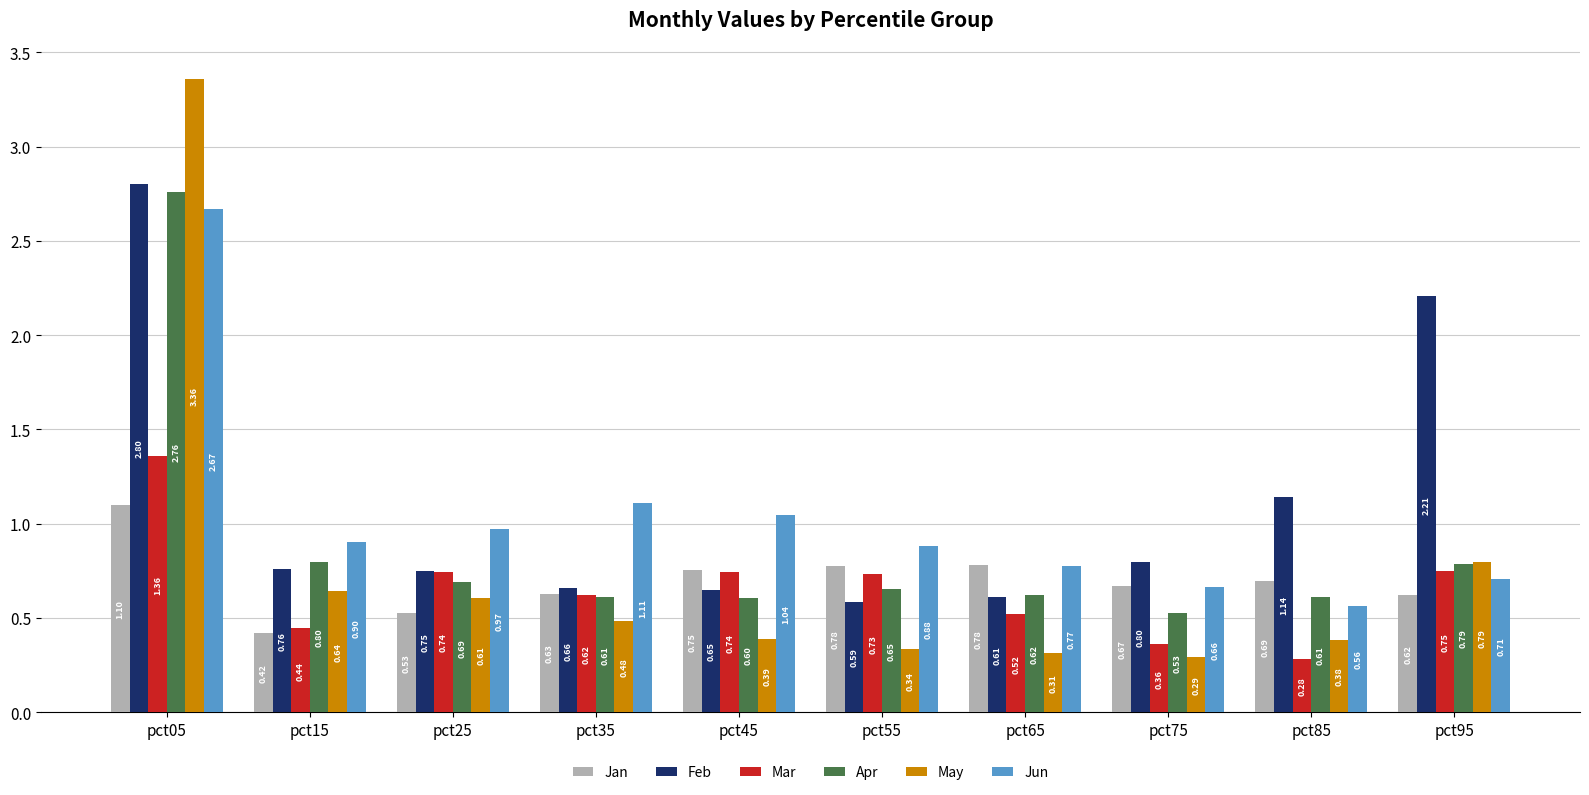

Which series has the widest spread of values?

May